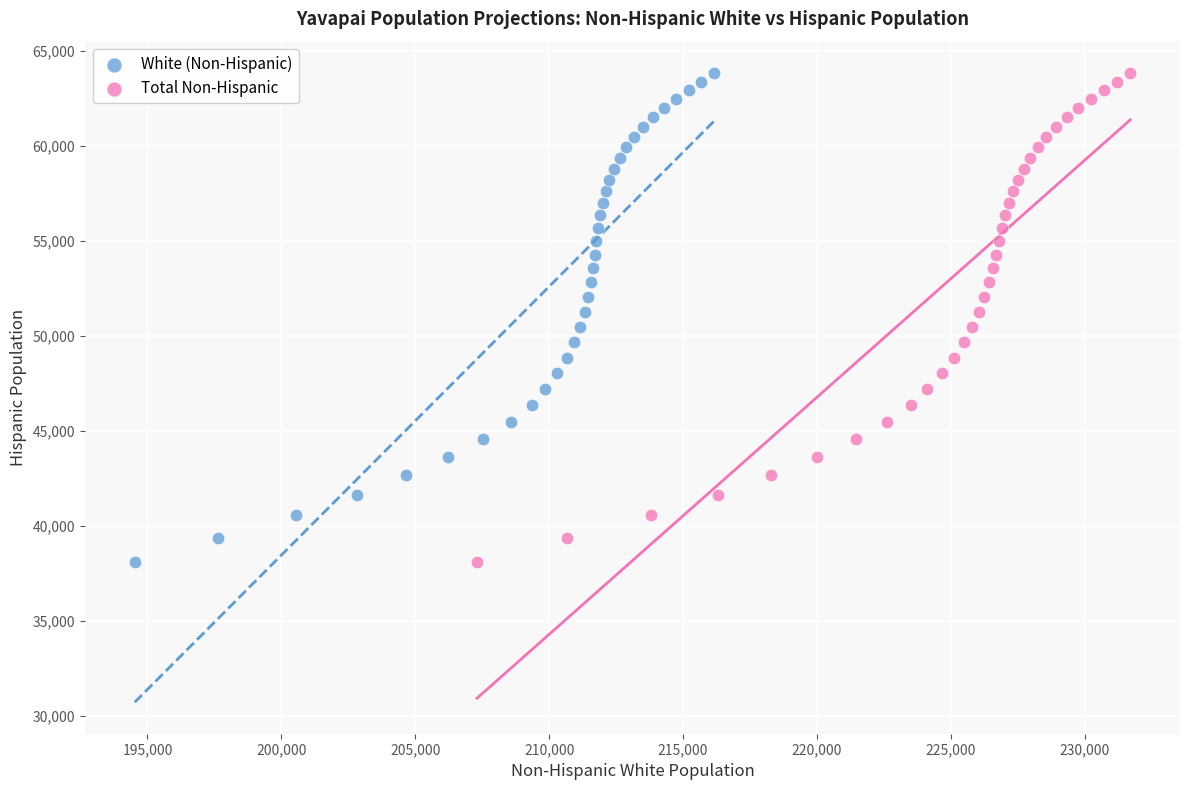

What are all the series names shown in the legend?

White (Non-Hispanic), Total Non-Hispanic